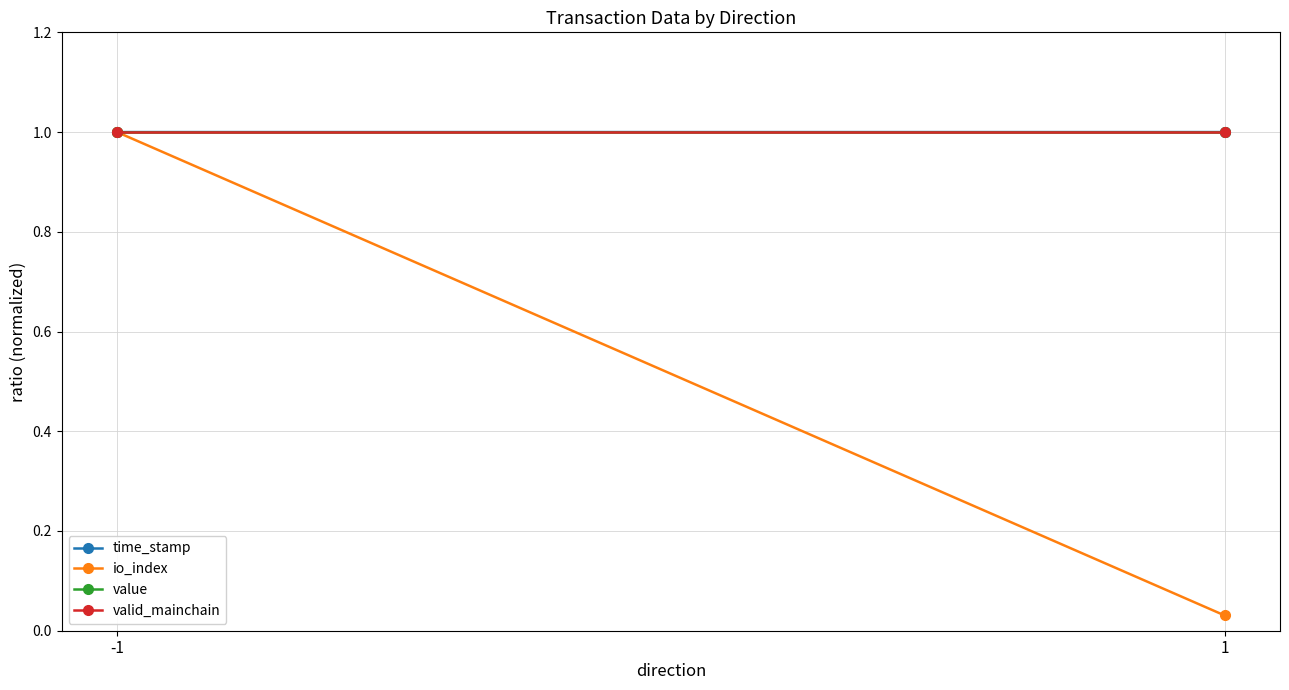

Rank the series at -1 from highest to lowest value.

time_stamp, io_index, value, valid_mainchain